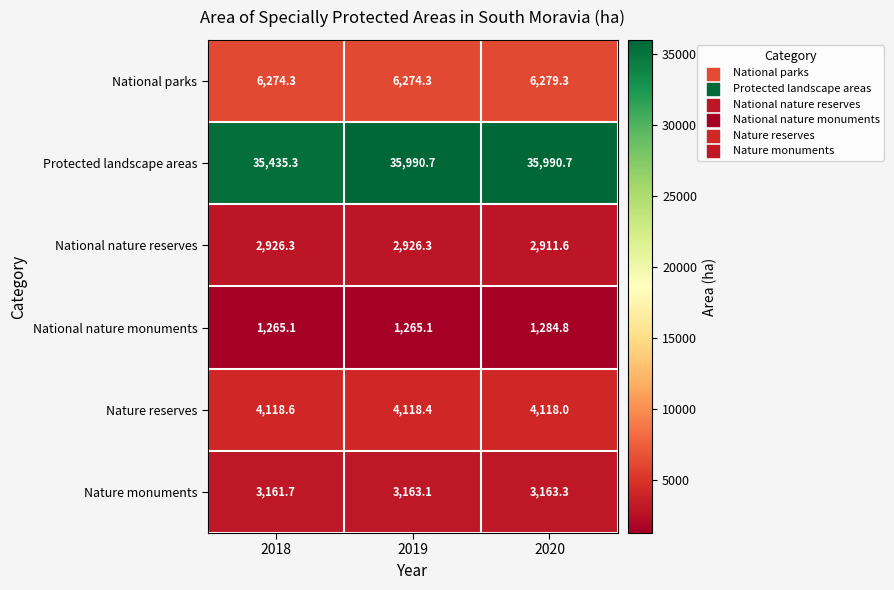

At which category is the sum across all series the highest?

2020